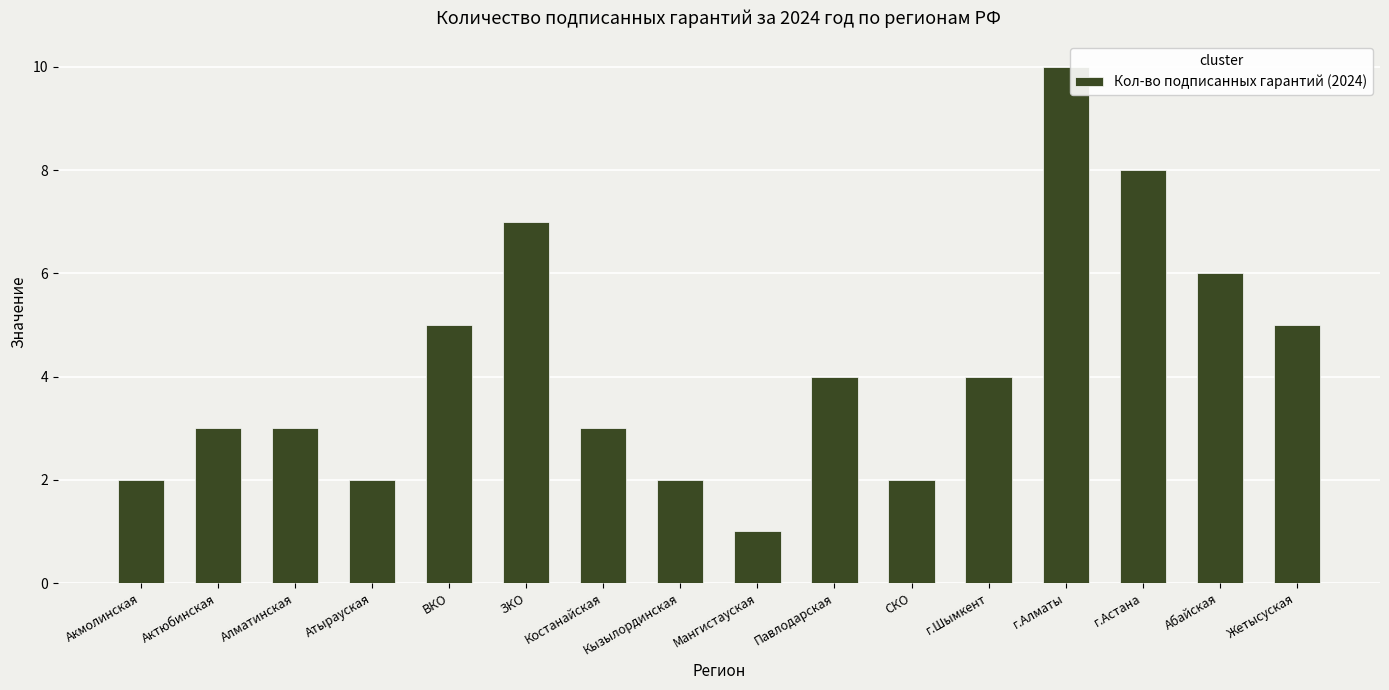

What position from the left is Павлодарская?

10